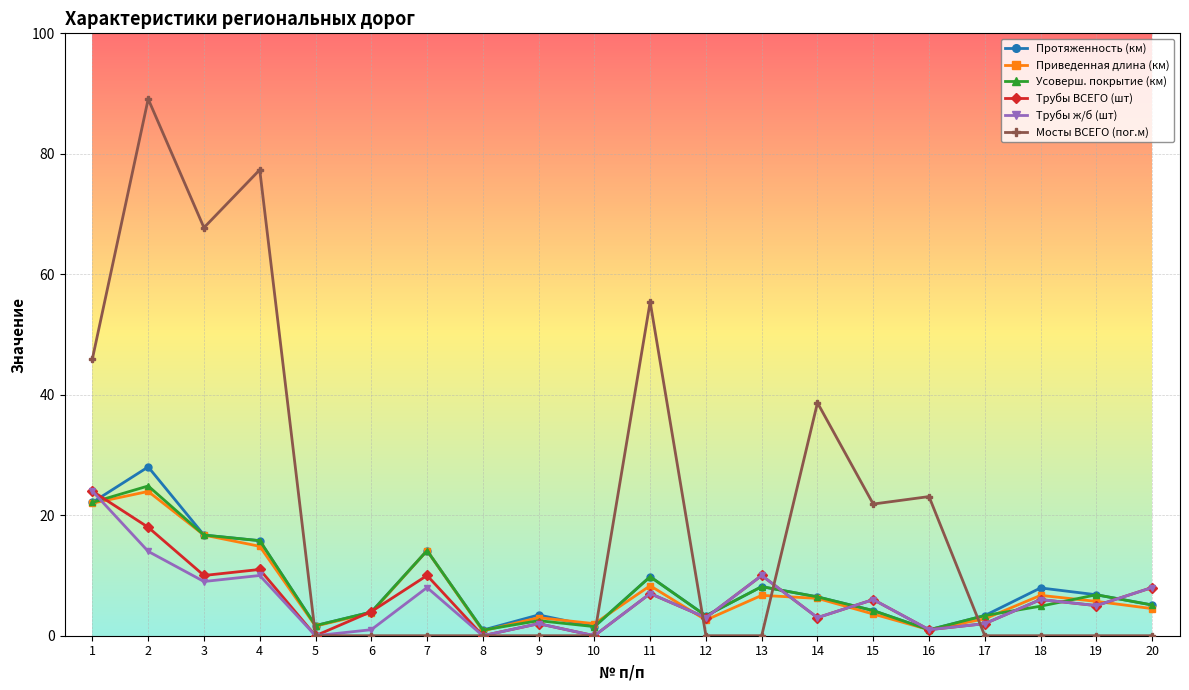

True or false: Трубы ж/б (шт) has a value of 0.0 at 10.

True